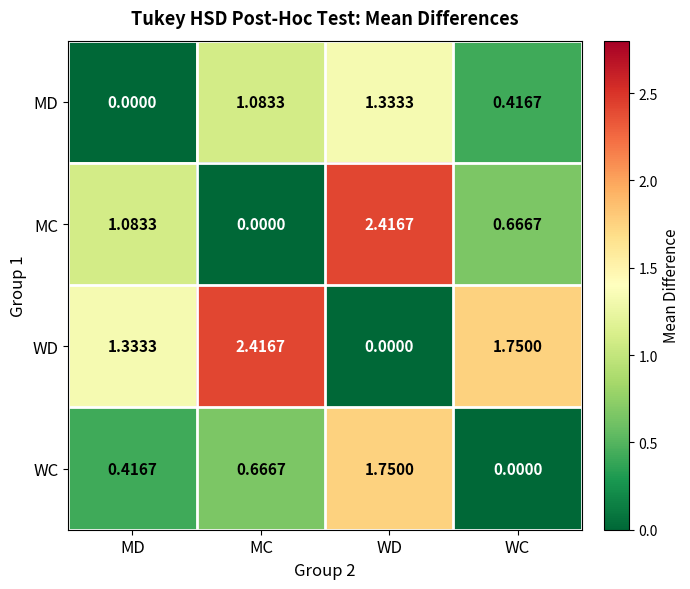

At which label does MD first exceed 1?

MC